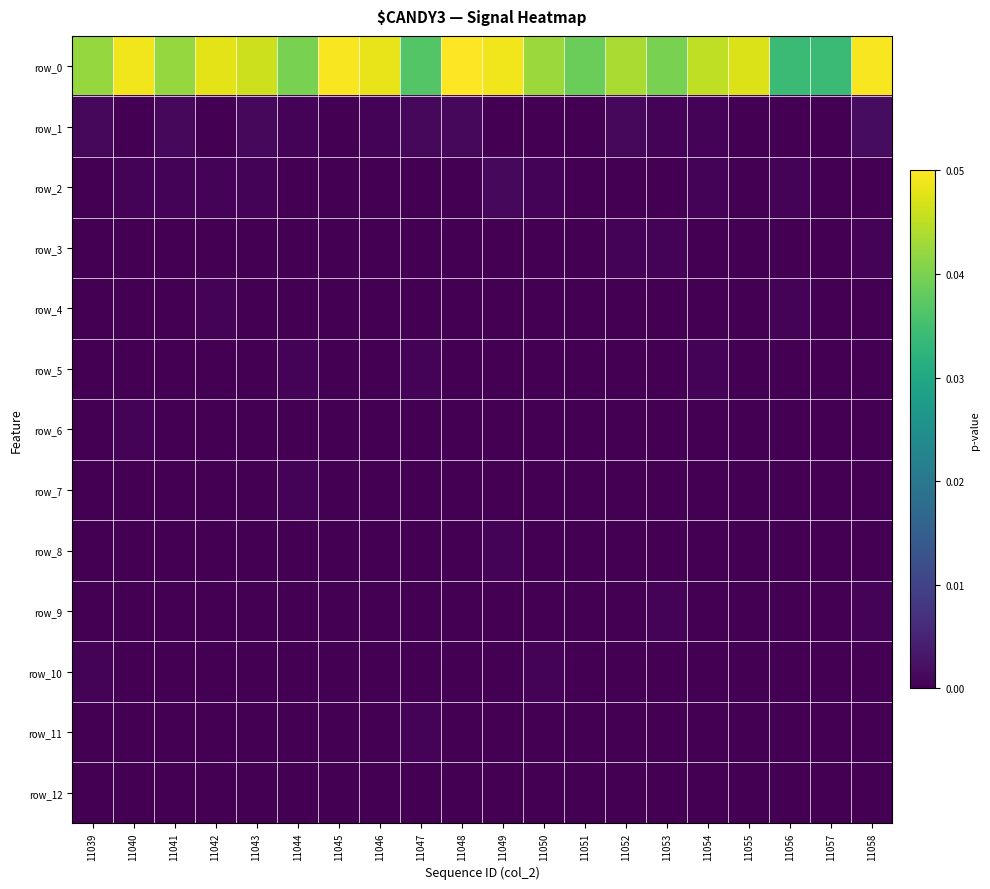

At which label is row_11 closest to 0?

11039